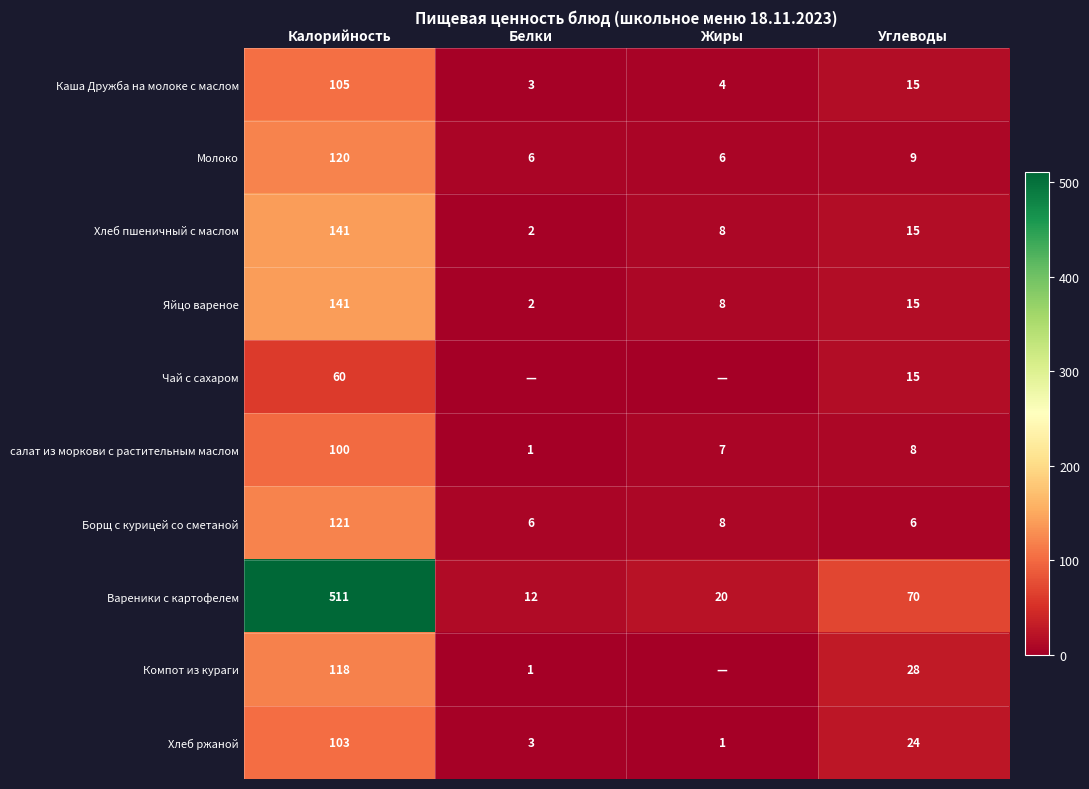

List the labels in order of Каша Дружба на молоке с маслом value, smallest first.

Белки, Жиры, Углеводы, Калорийность